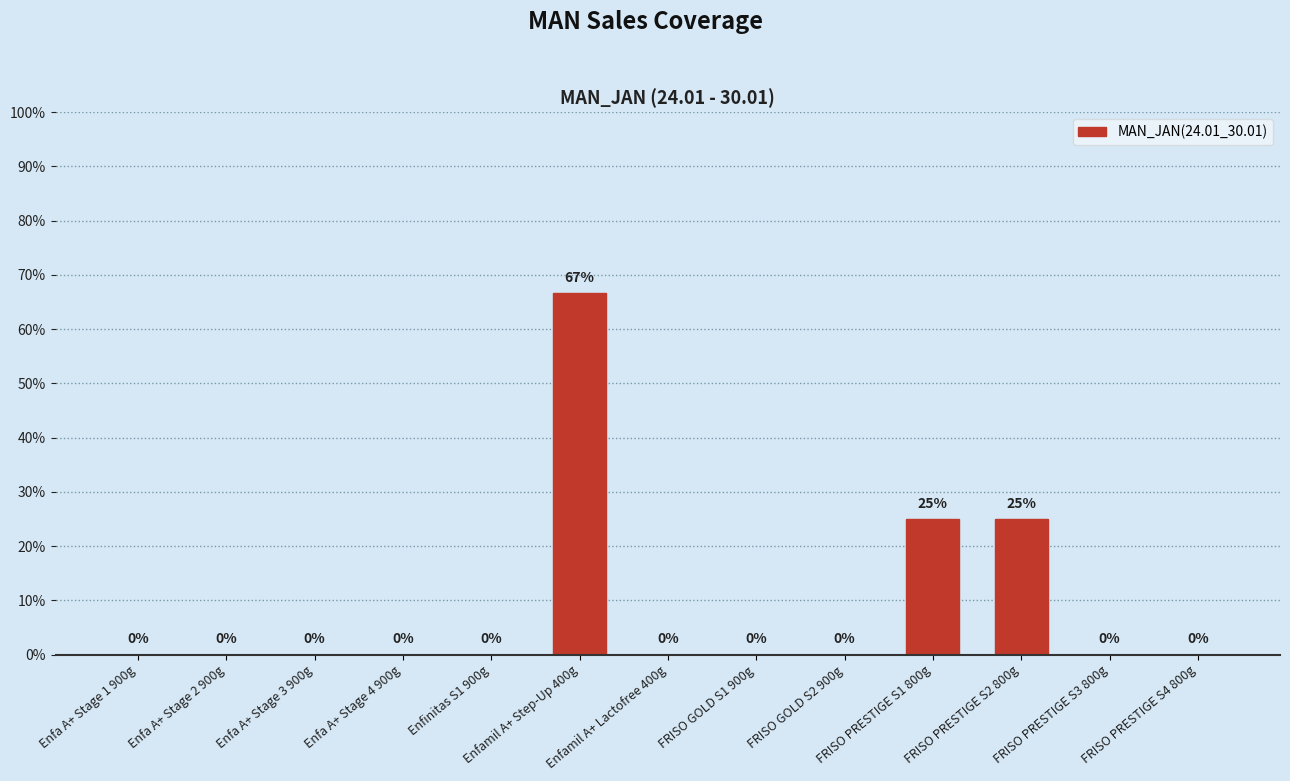

Are the bars horizontal?

No